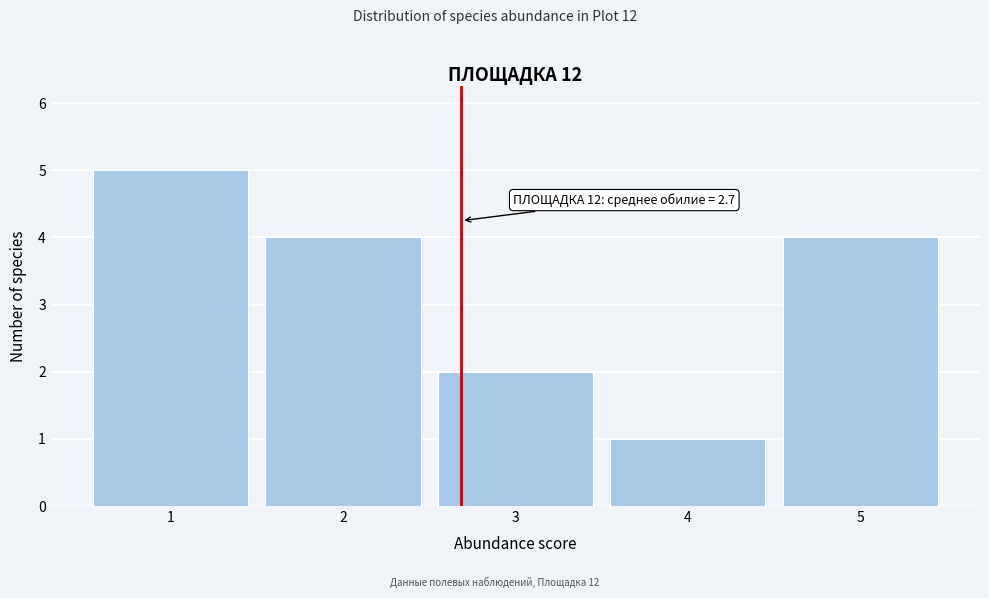

Which range on the x-axis has the tallest bar?

0.5 to 1.5